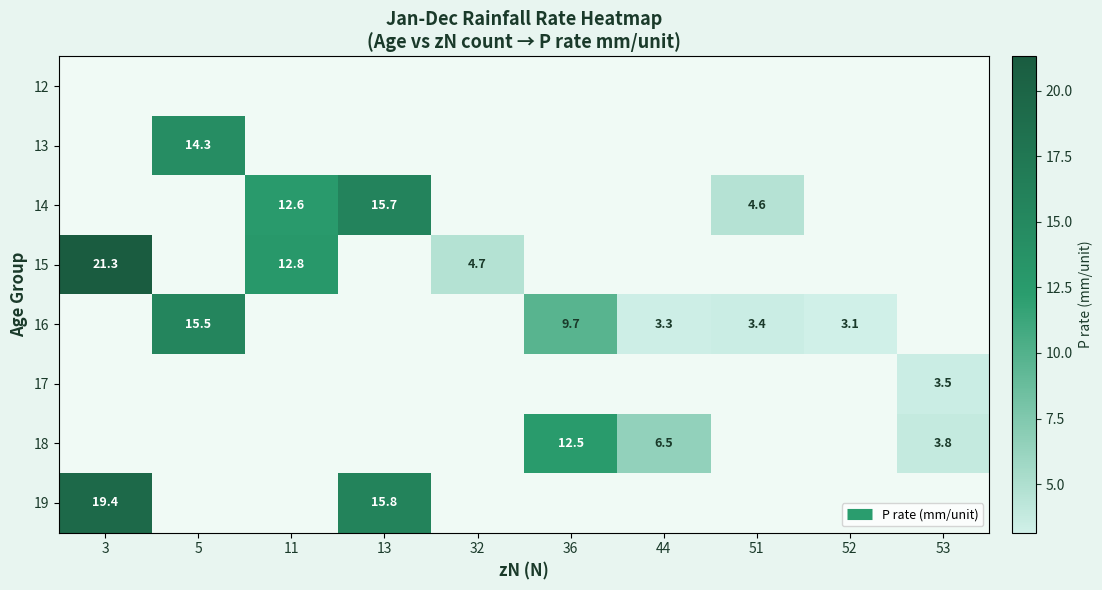

Which category has the lowest value across all series?

52